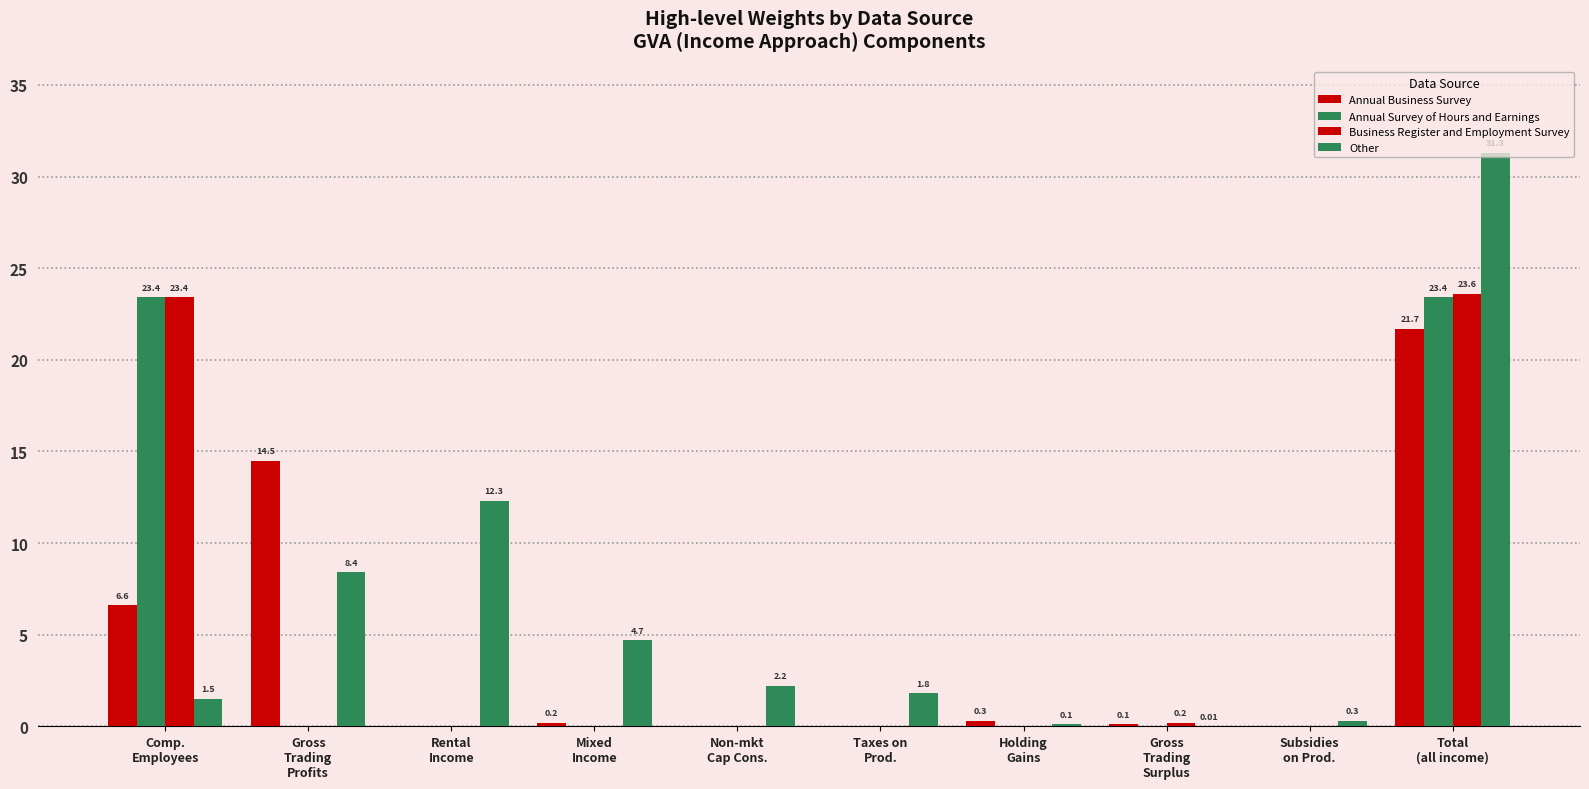

Which series changed the most between Taxes on
Prod. and Holding
Gains?

Other